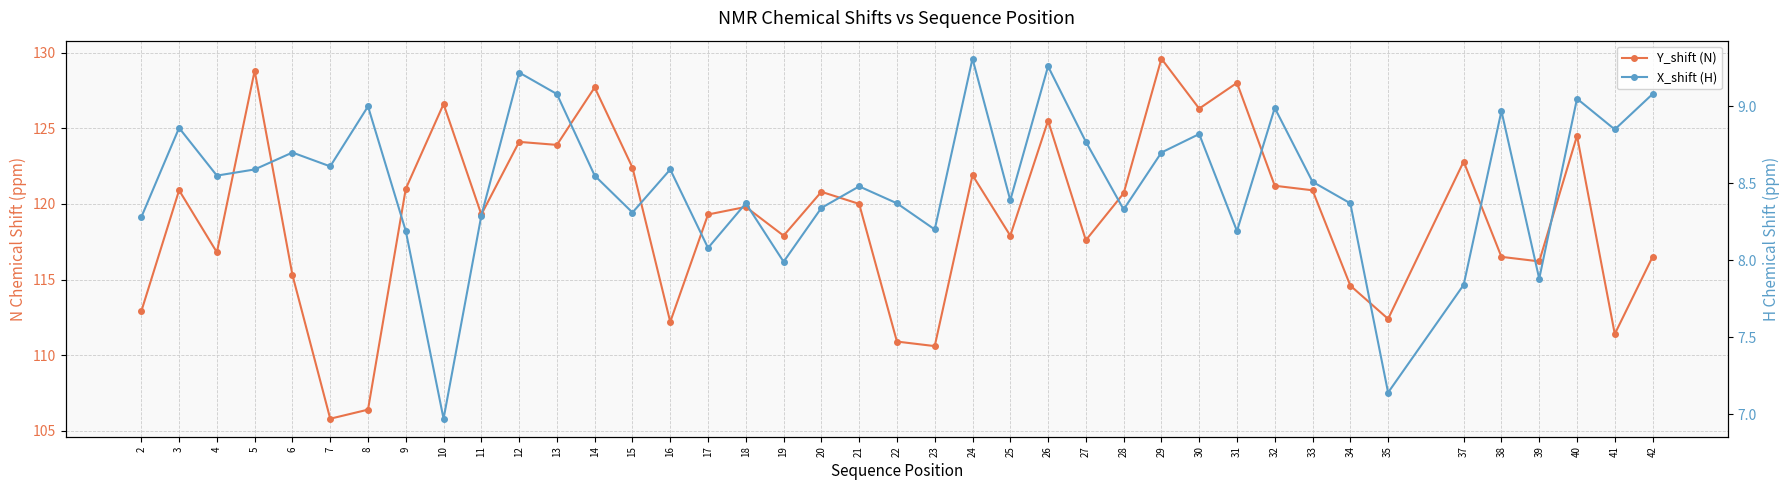

How many data points in Y_shift (N) are above 120?

19